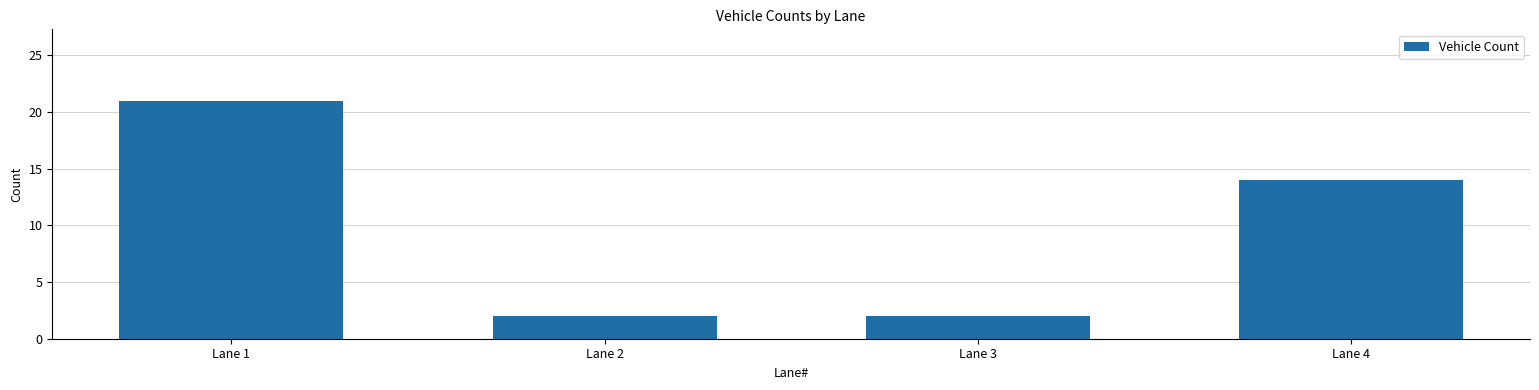

What is the value of the 3rd bar from the left?

2